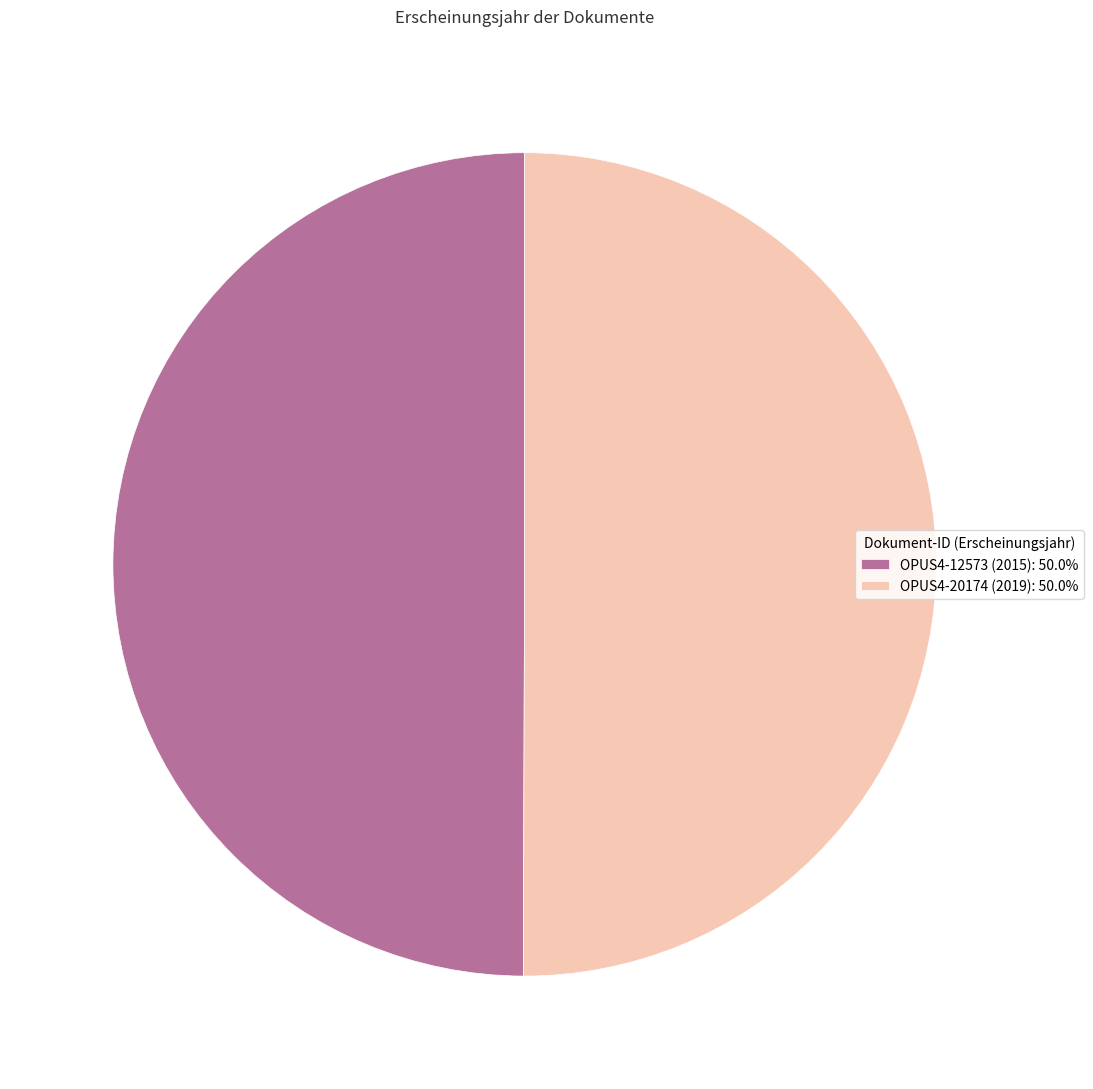

Approximately how many times larger is the value at OPUS4-12573 (2015): 50.0% compared to OPUS4-20174 (2019): 50.0%?

1.0